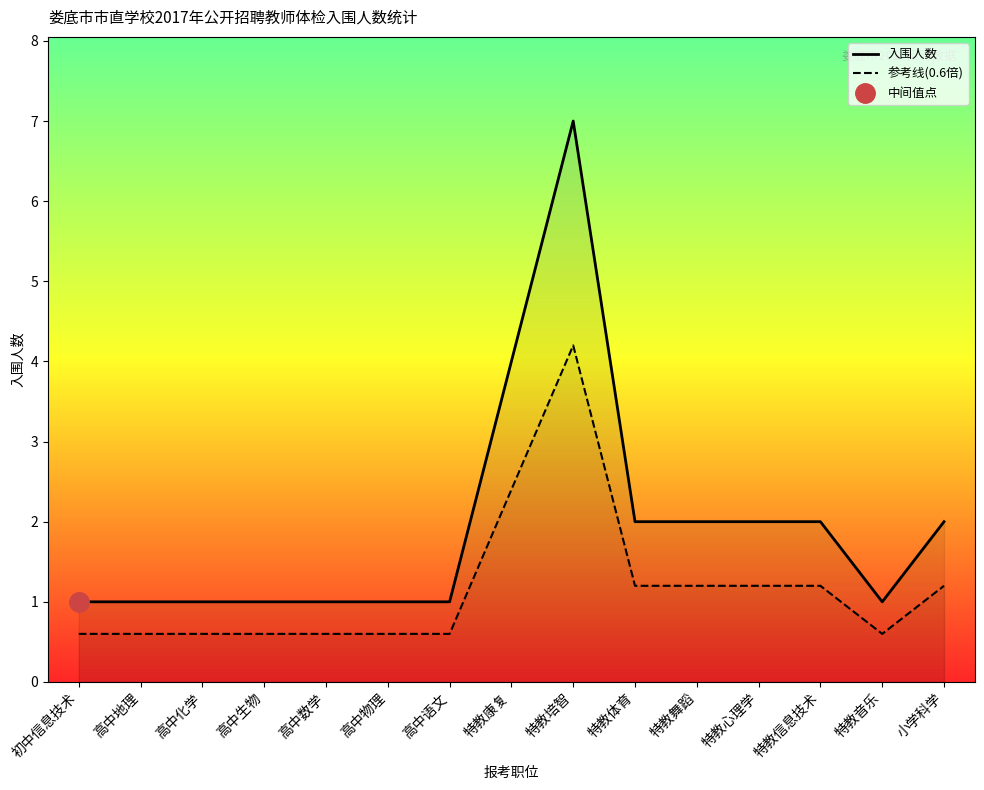

Is it true that 参考线(0.6倍) equals 1.9 at 小学科学?

False